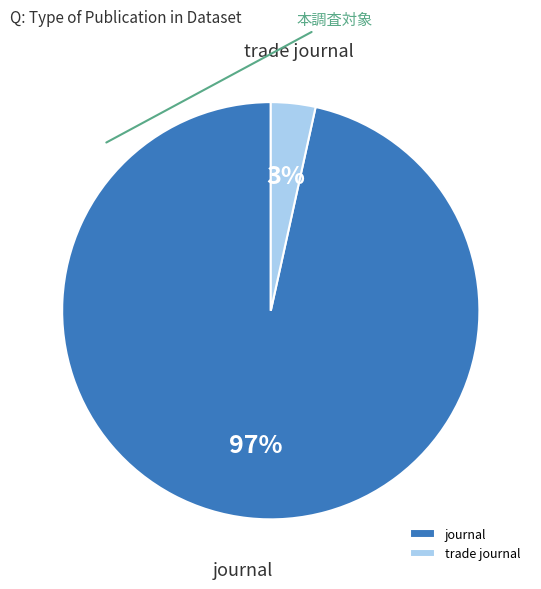

To the nearest percent, what is the average slice percentage?

50%